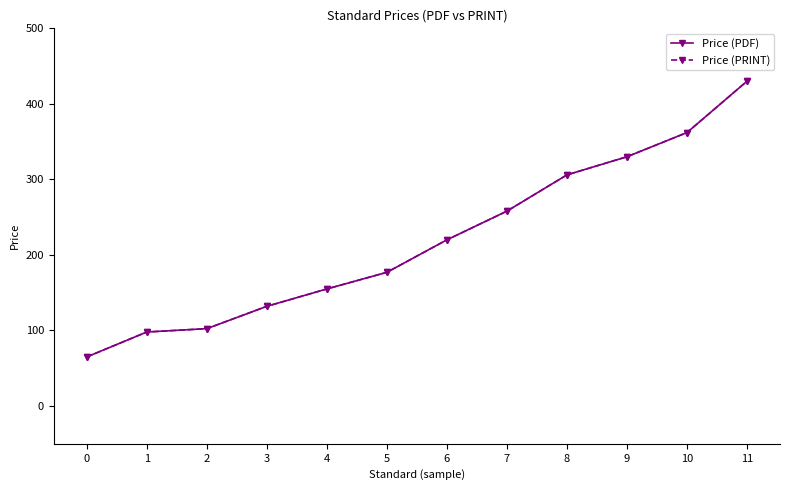

The value of Price (PDF) at 11 is 98.8. True or false?

False